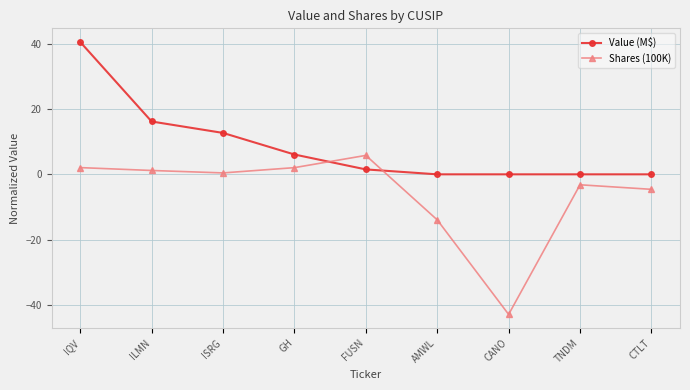

In Shares (100K), how many points are higher than both neighbors (excluding endpoints)?

2